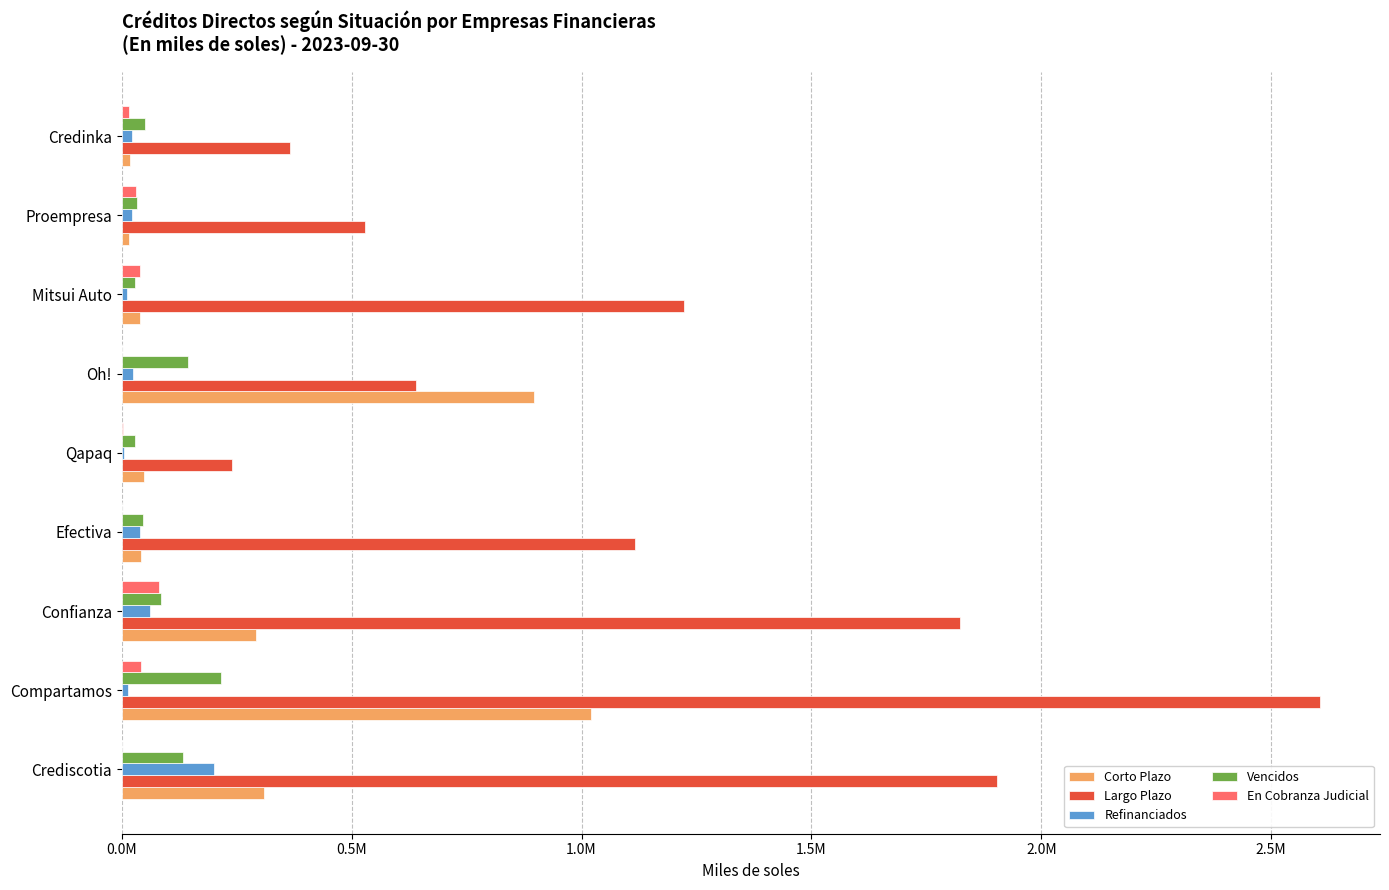

At which category is the sum across all series the highest?

Compartamos